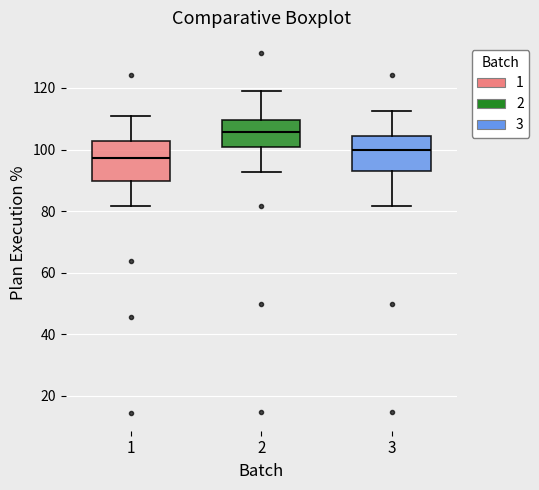

Reading left to right, read every box against the y-axis: the position of its median line, the range the box covers, and the ends of its whiskers. The values are not printed on the chart, so give them approximately, as read against the axis.

1: median 98, box 90 to 102, whiskers 82 to 110
2: median 106, box 100 to 110, whiskers 92 to 118
3: median 100, box 94 to 104, whiskers 82 to 112